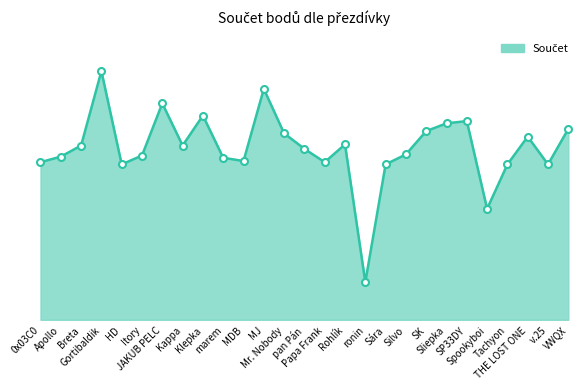

Does the chart have visible grid lines?

No